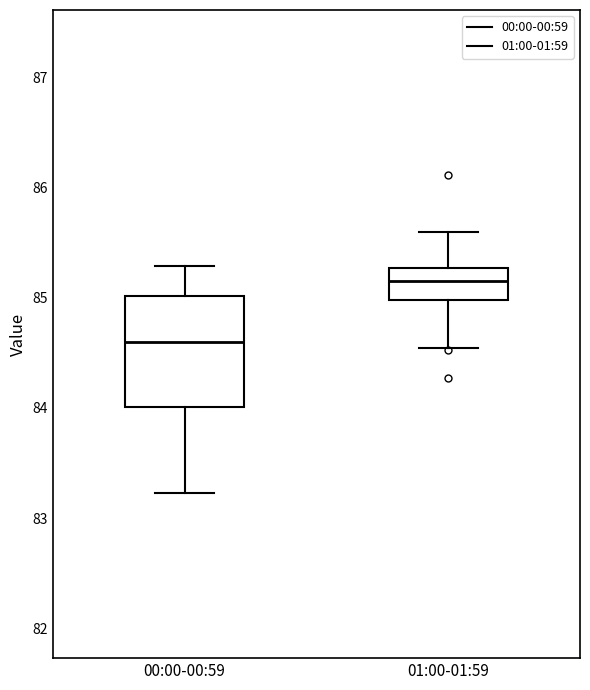

Comparing the boxes themselves (not the whiskers), which one is the tallest?

00:00-00:59